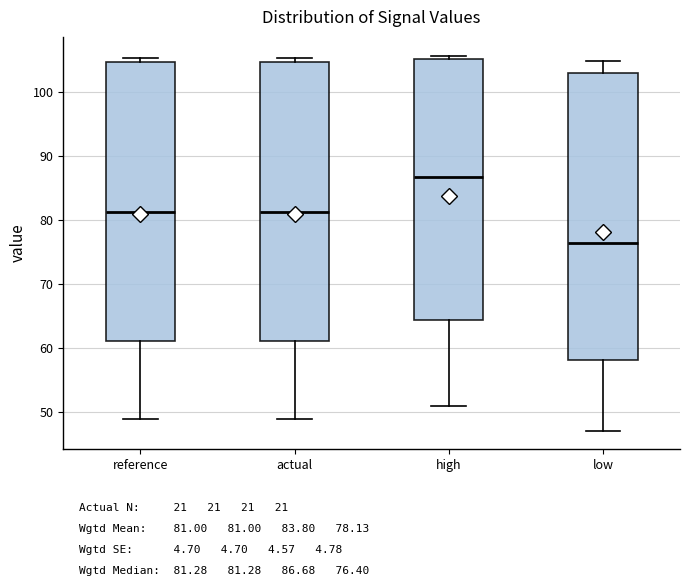

Reading left to right, read every box against the y-axis: the position of its median line, the range the box covers, and the ends of its whiskers. The values are not printed on the chart, so give them approximately, as read against the axis.

reference: median 81, box 61 to 105, whiskers 49 to 105 (just above the box's upper edge)
actual: median 81, box 61 to 105, whiskers 49 to 105 (just above the box's upper edge)
high: median 87, box 64 to 105, whiskers 51 to 106
low: median 76, box 58 to 103, whiskers 47 to 105